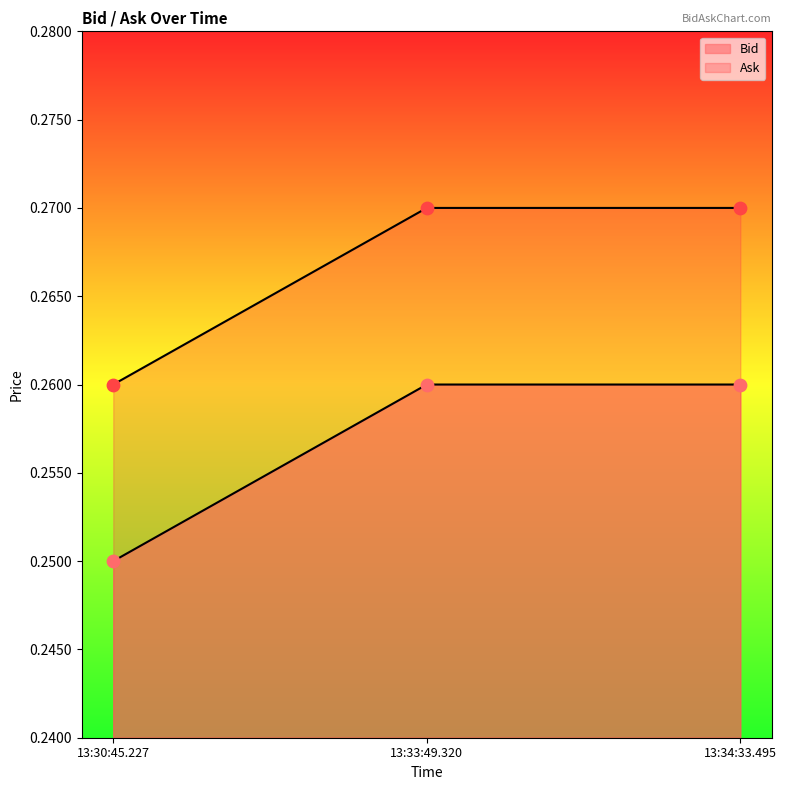

Which series has the largest total across all categories?

Ask